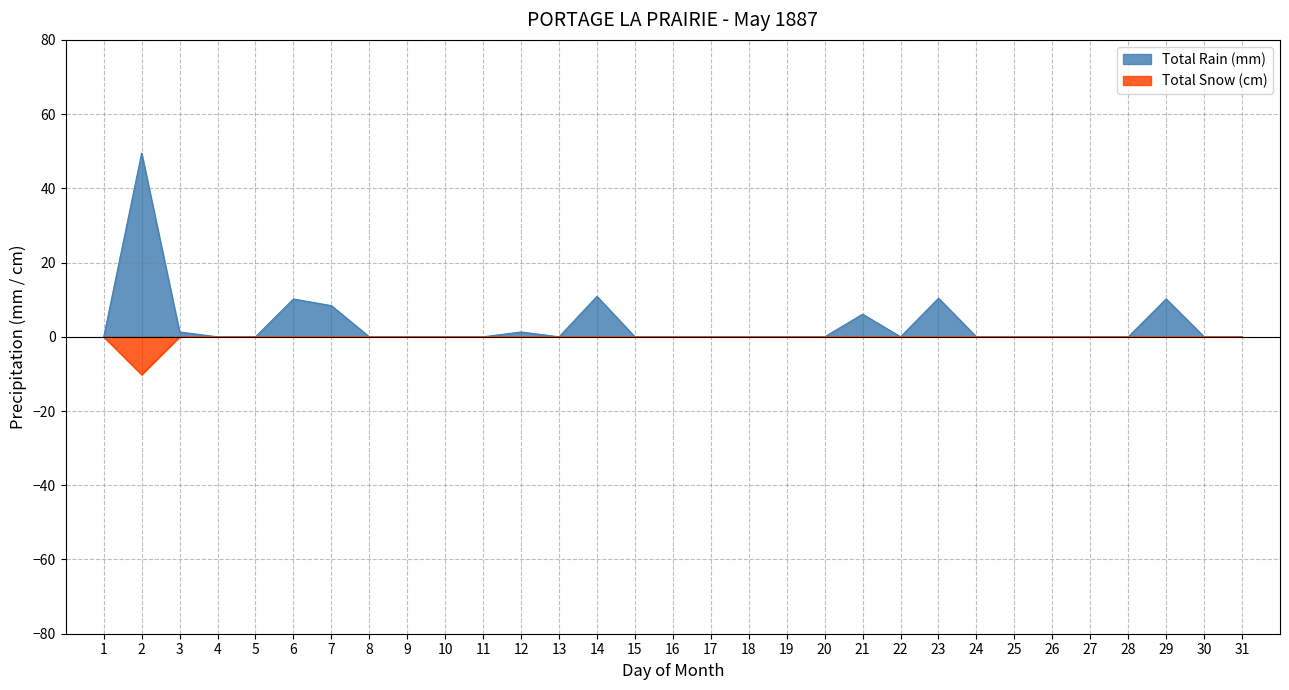

The Total Rain (mm) series shows 0.0 at 26. True or false?

True